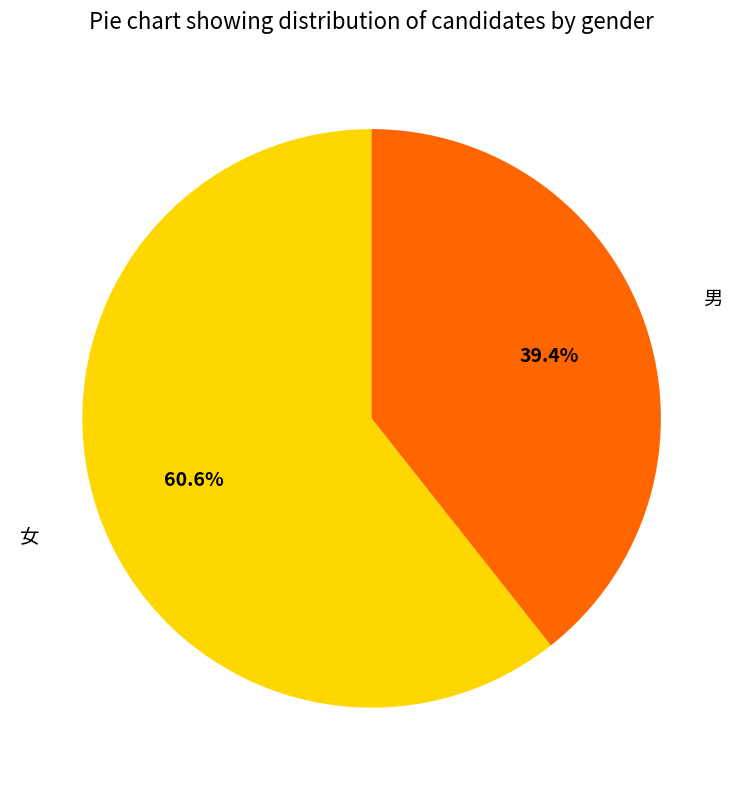

How many slices are in this pie chart?

2